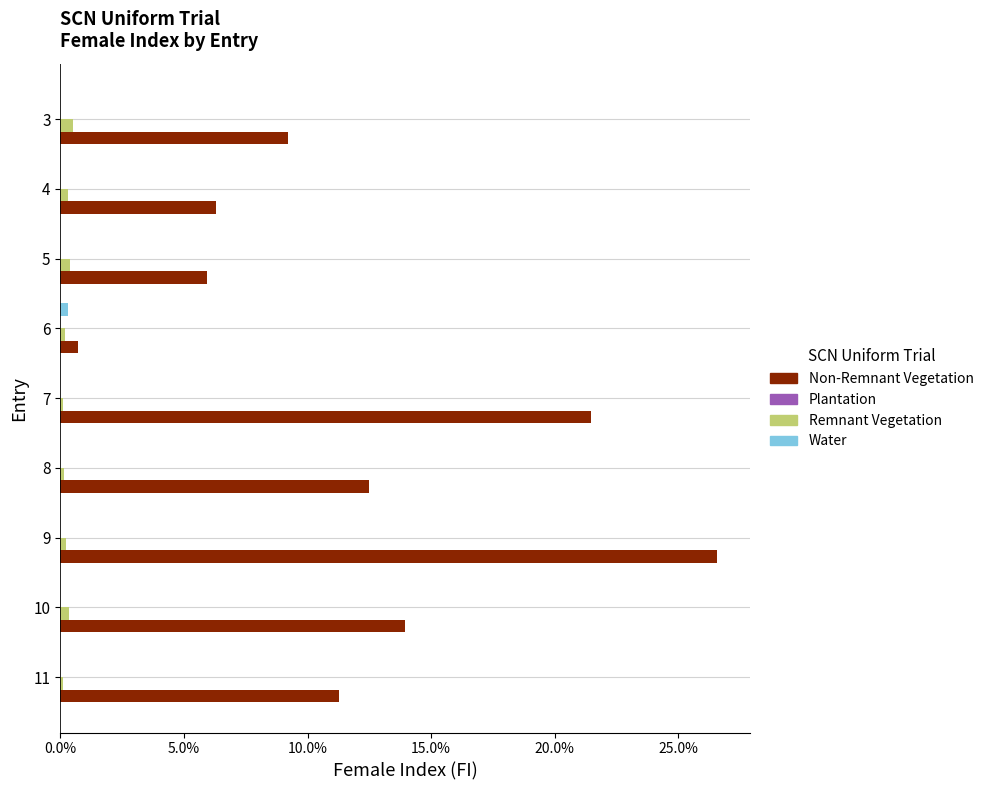

Which series changed the most between 3 and 10?

Non-Remnant Vegetation